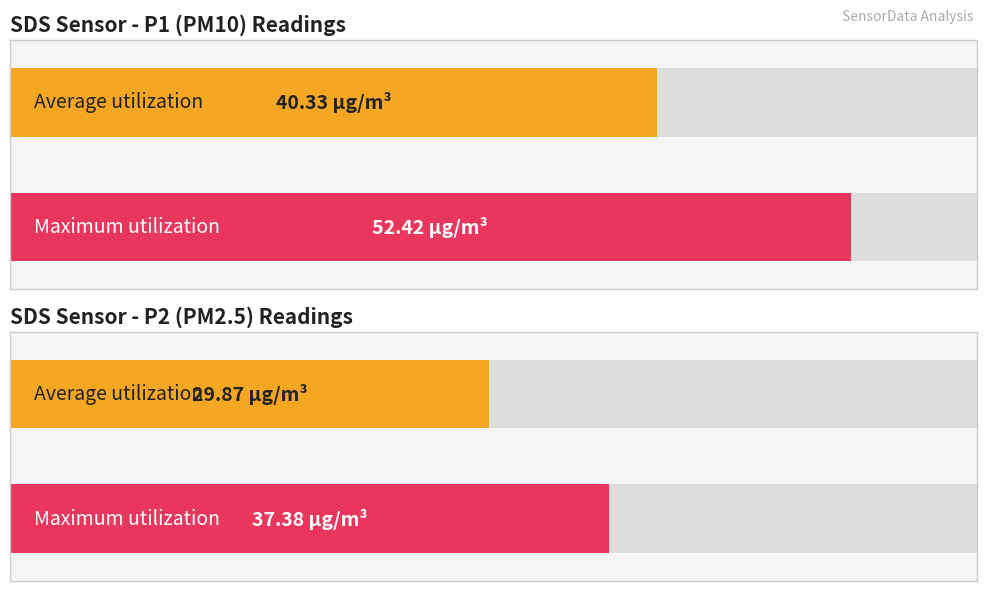

The SDS_P1 series shows 24.8 at 00:46. True or false?

False